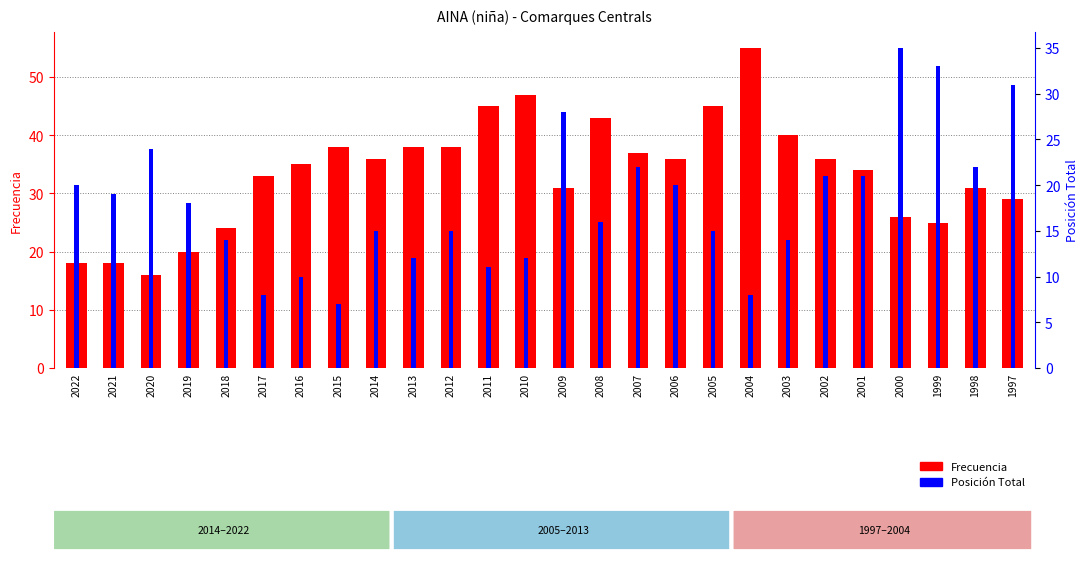

What is the highest value of the Frecuencia series?

55